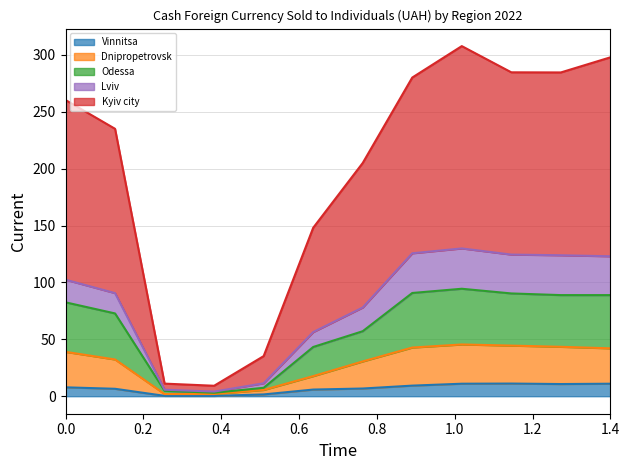

True or false: Kyiv city has more than 1 points higher than both neighbors.

False